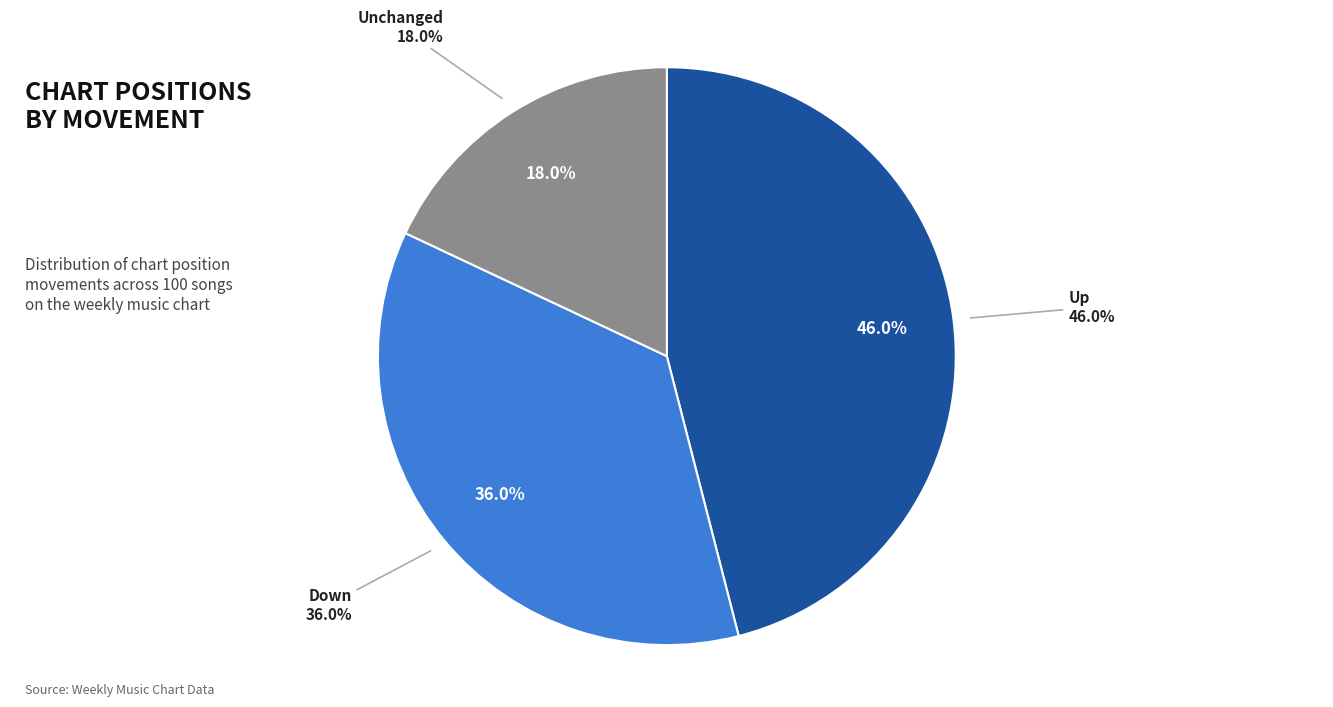

What is the change in value from up to down?

-10